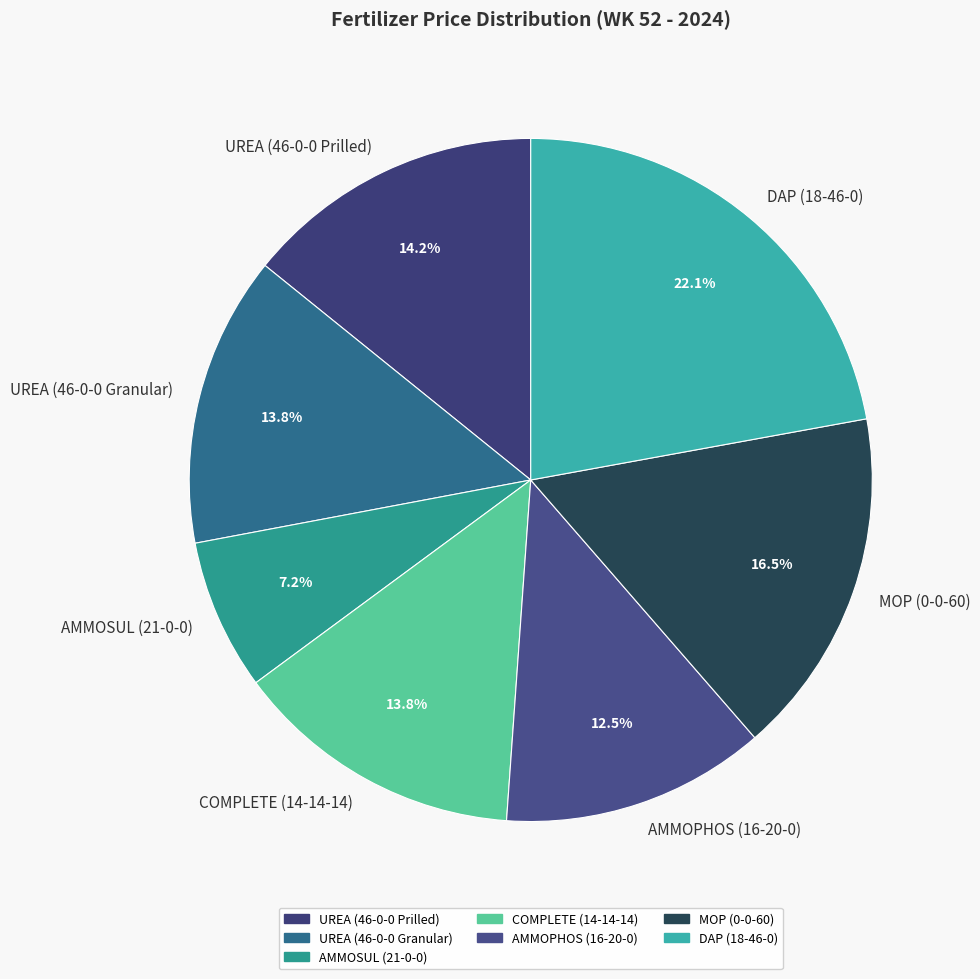

Is MOP (0-0-60) the majority of the pie?

No